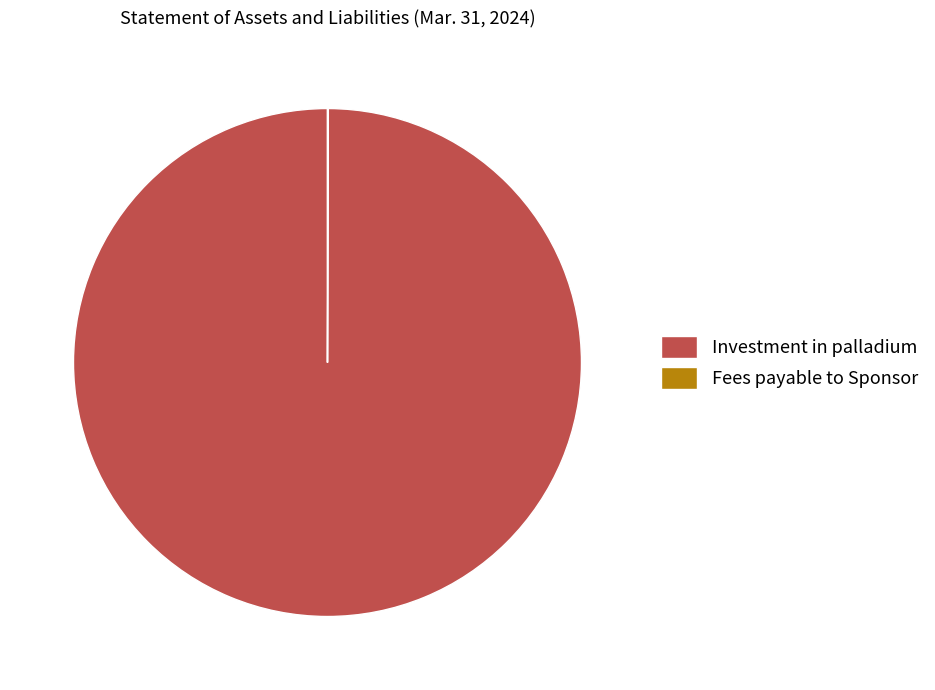

Is it true that Investment in palladium is 100% of the pie?

True